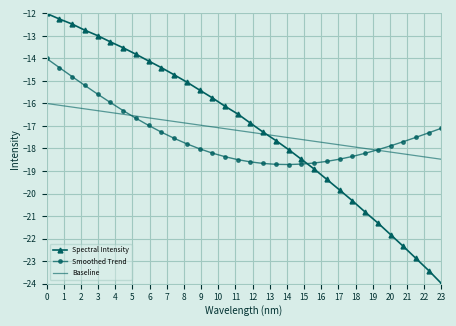

Which series has the widest spread of values?

Spectral Intensity